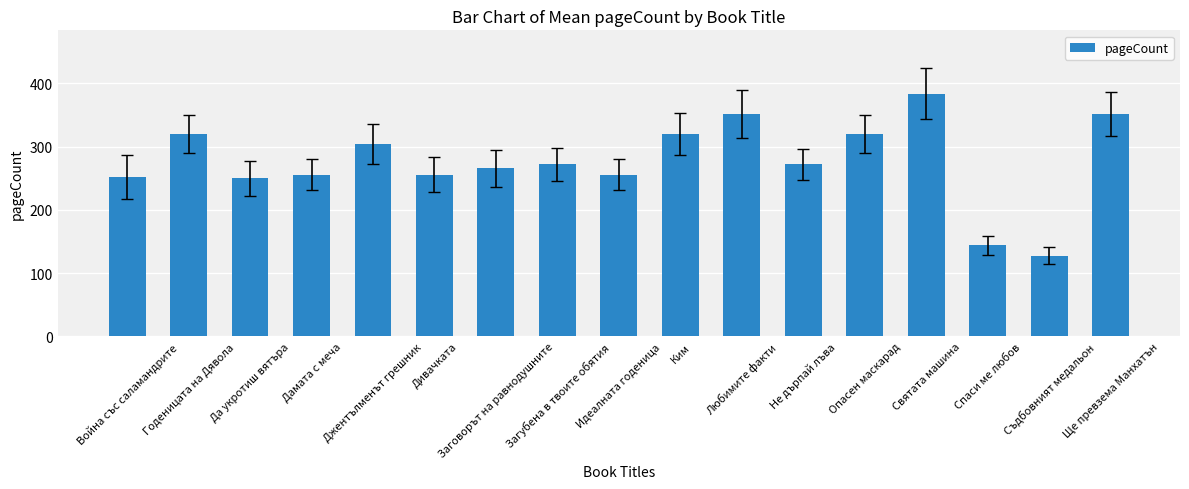

What is the ratio of the value at Не дърпай лъва to the value at Загубена в твоите обятия?

1.0